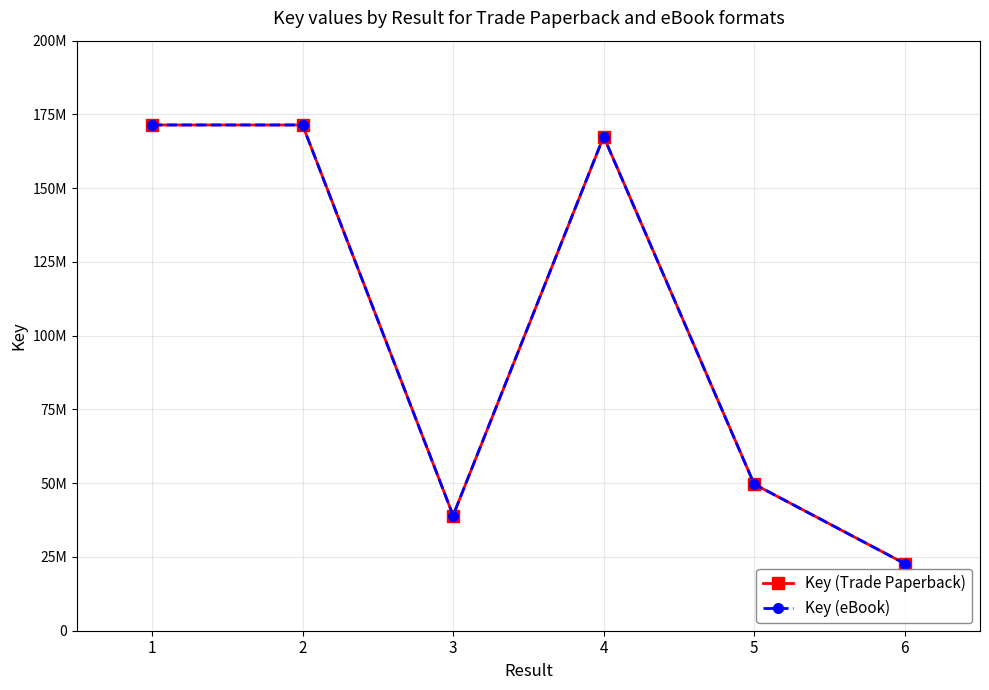

True or false: Key (eBook) and Key (Trade Paperback) cross at least once.

False